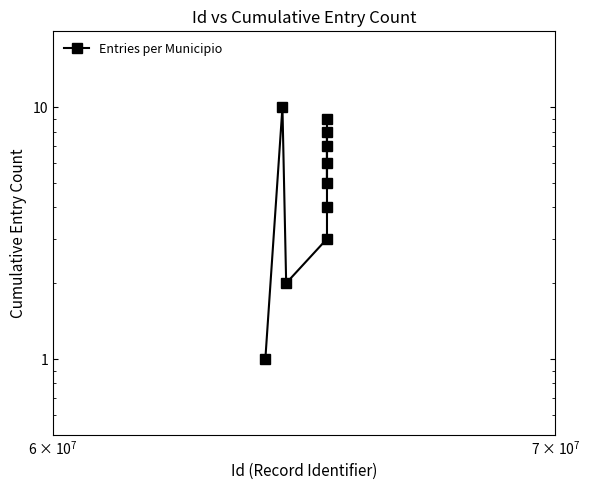

What is the difference between the maximum and minimum values?

9